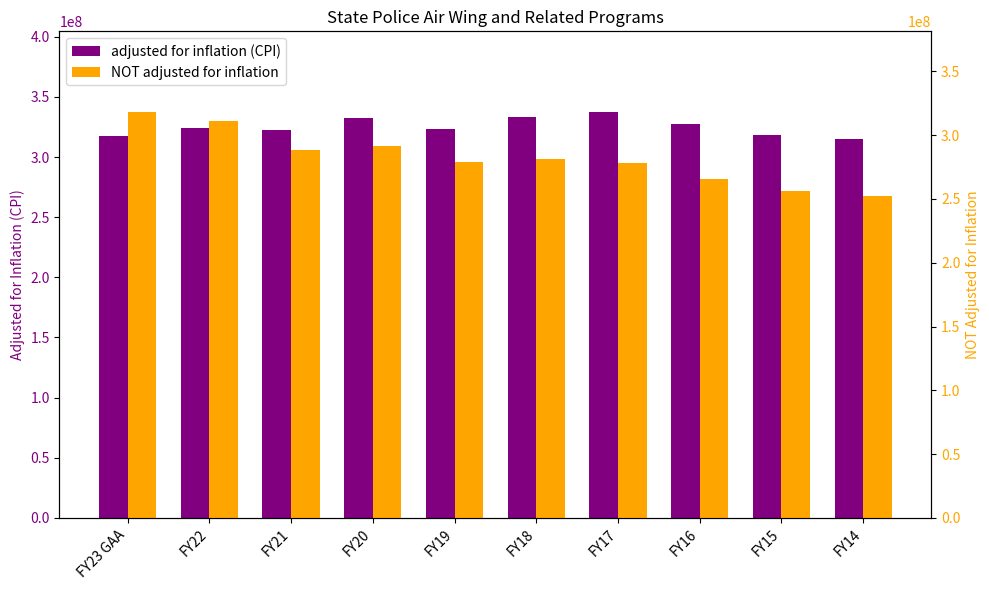

Is the value of NOT adjusted for inflation at FY20 greater than the value of adjusted for inflation (CPI) at FY15?

No